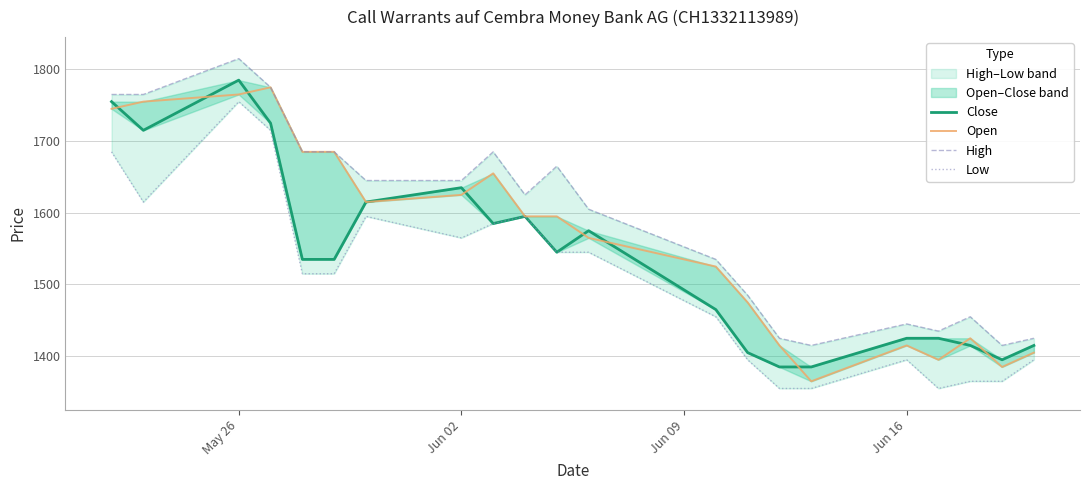

At how many categories does at least one series exceed 1431?

17